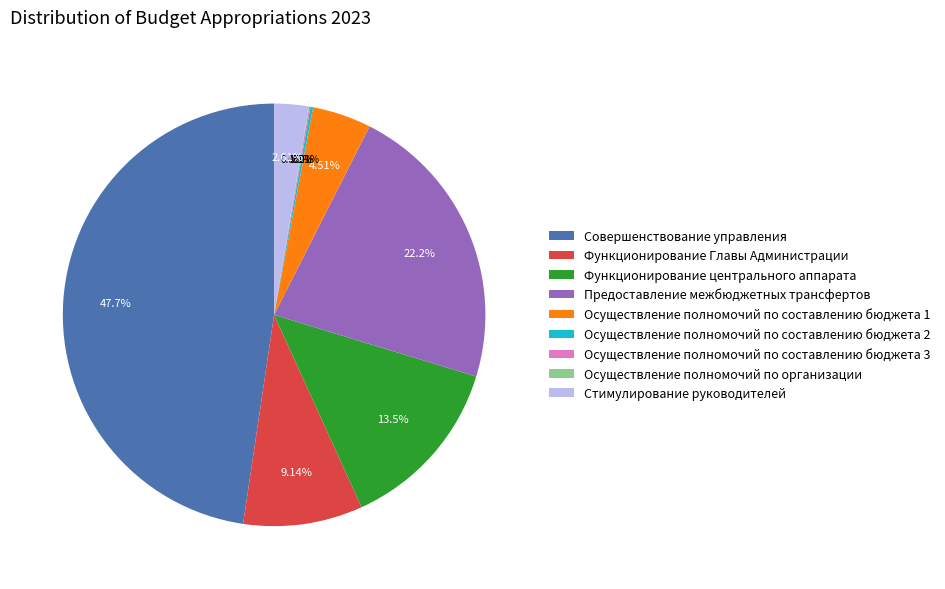

Which category has the biggest portion of the pie?

Совершенствование управления